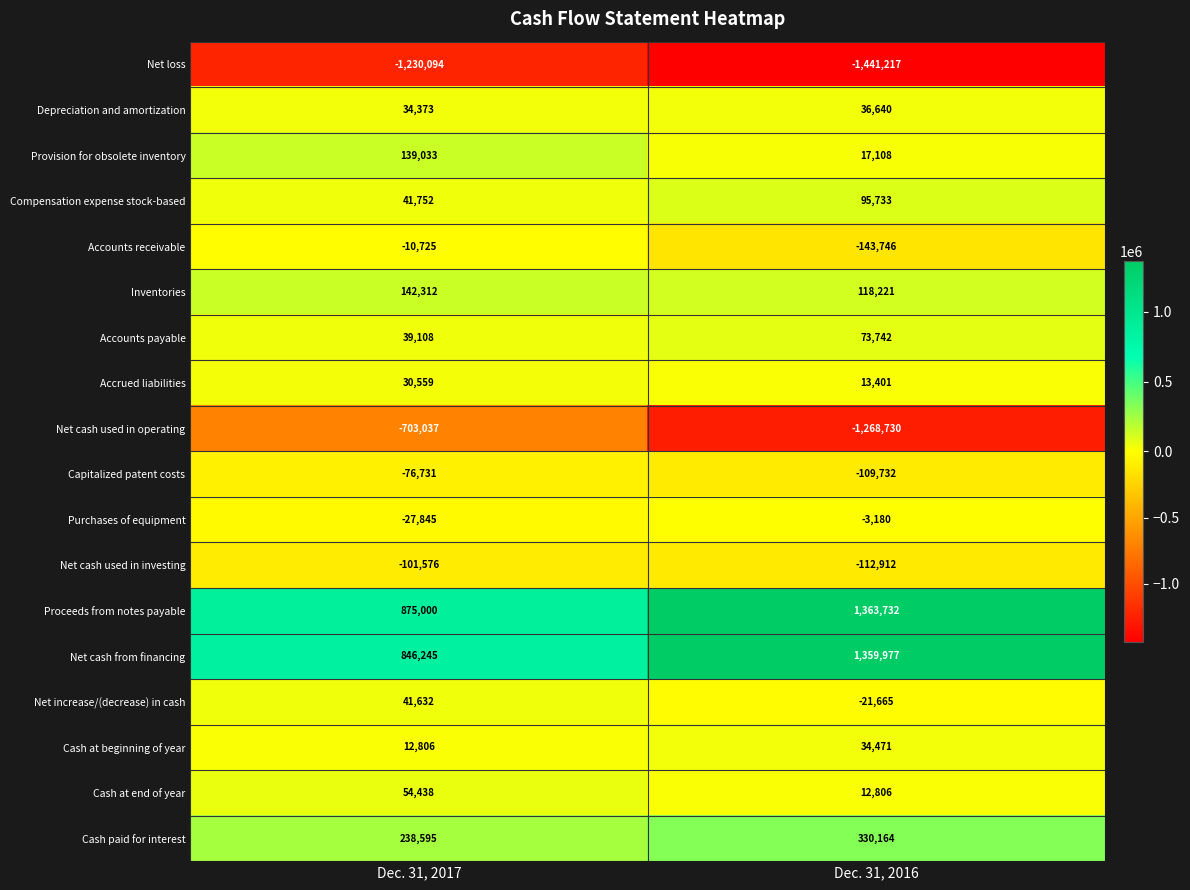

How many data points does each series have?

2